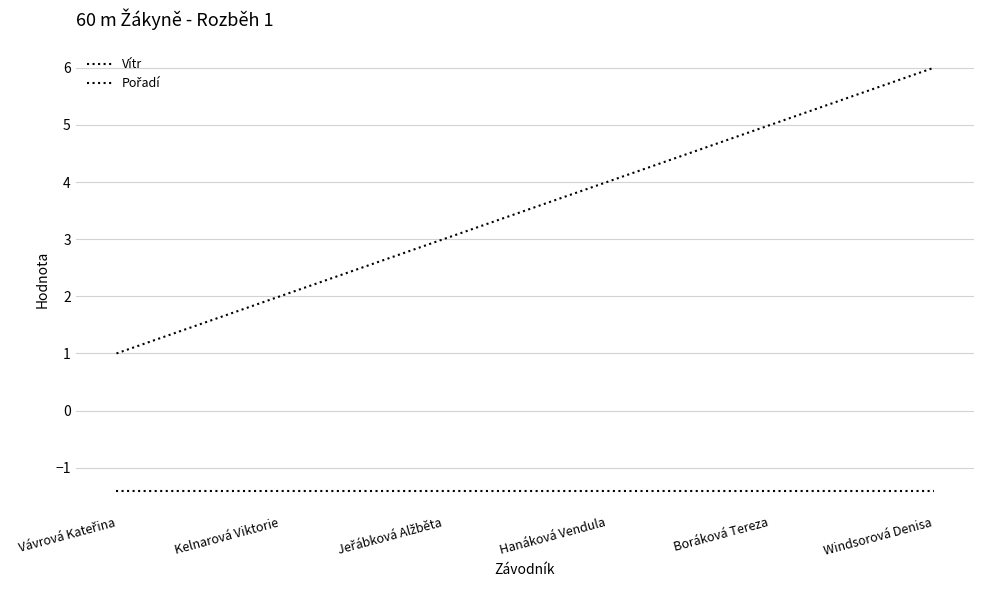

Where is Vítr nearest to the value -1?

Vávrová Kateřina